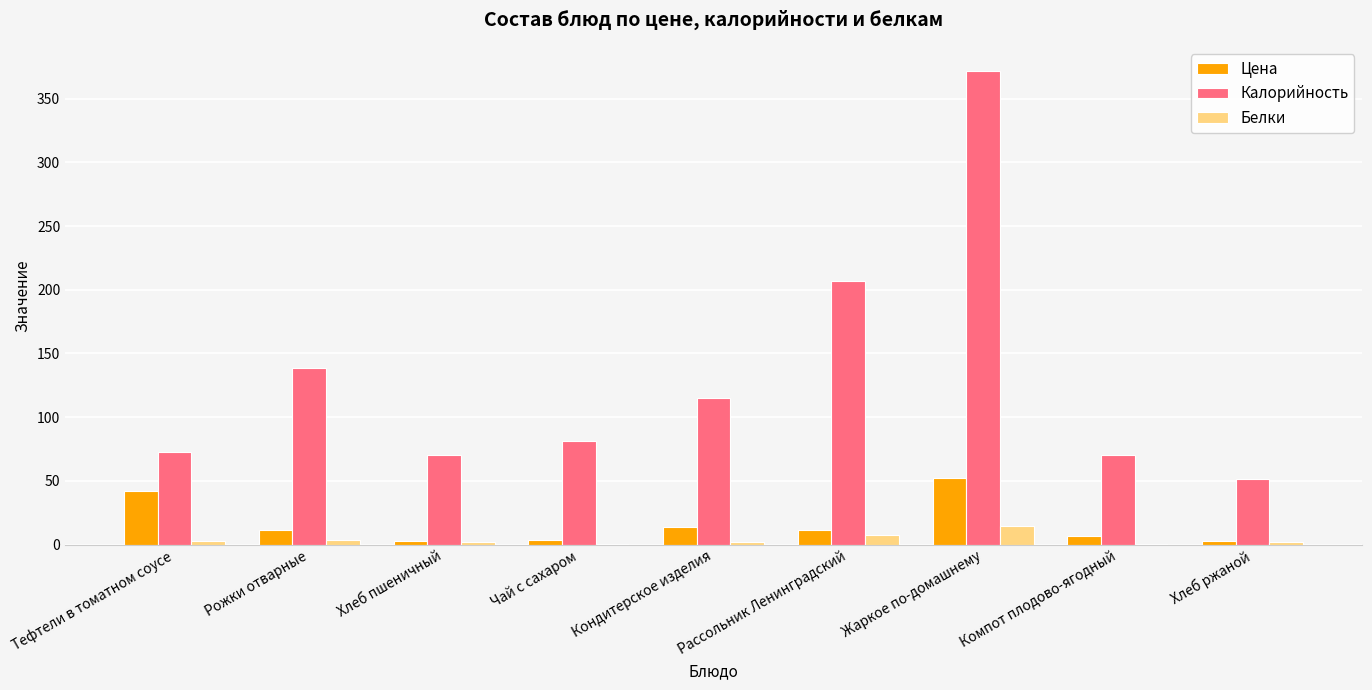

What is the maximum value for Белки?

14.5